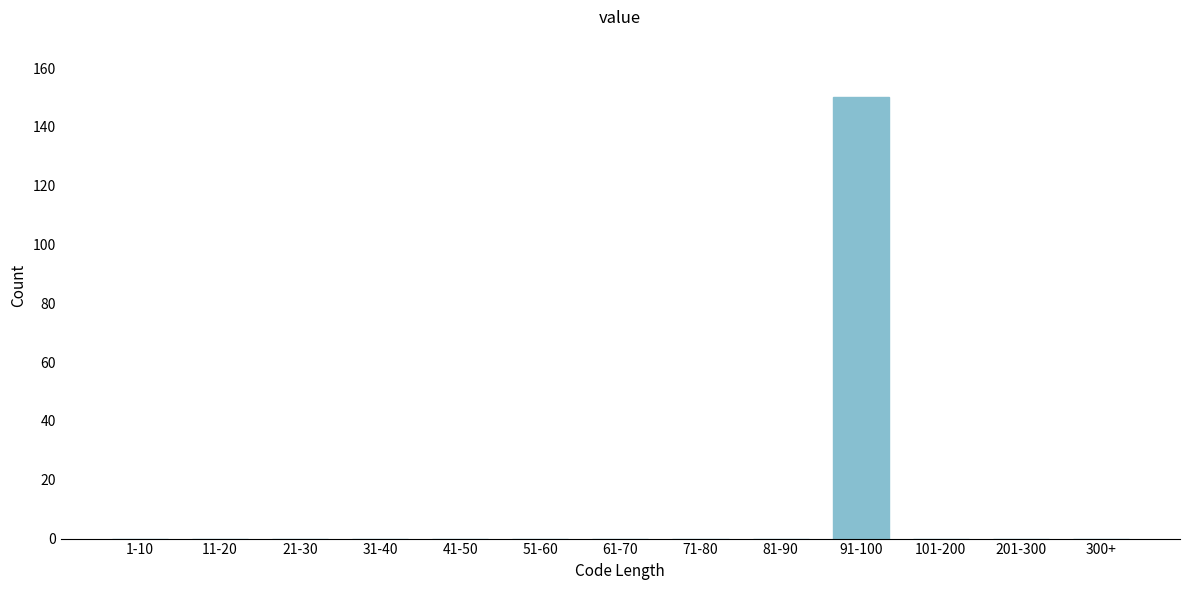

Reading left to right, transcribe all the data shown in this chart.

1-10=0	11-20=0	21-30=0	31-40=0	41-50=0	51-60=0	61-70=0	71-80=0	81-90=0	91-100=150	101-200=0	201-300=0	300+=0